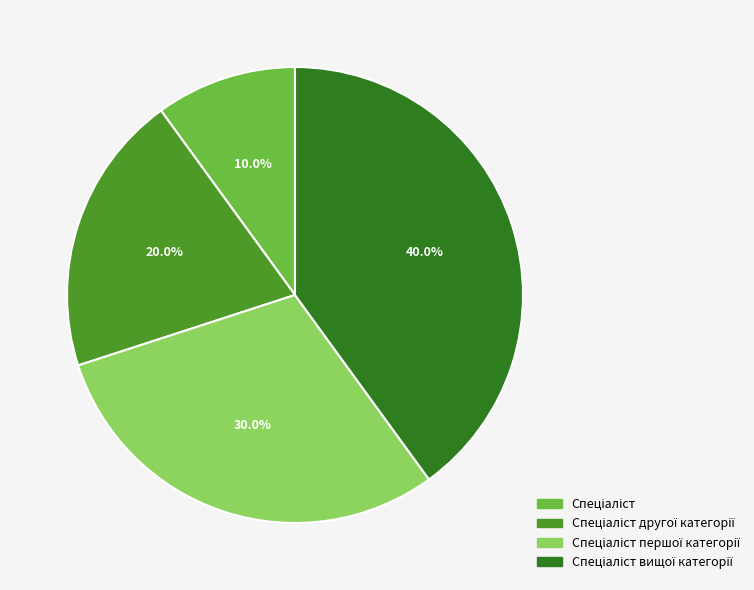

Is there any slice that represents more than half of the pie?

No